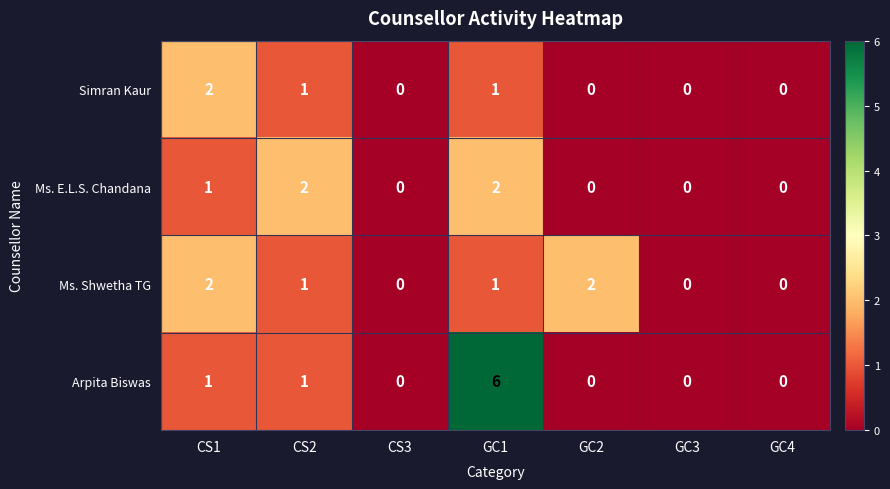

Reading right to left, list all the values displayed in this chart.

Simran Kaur: 0	0	0	1	0	1	2
Ms. E.L.S. Chandana: 0	0	0	2	0	2	1
Ms. Shwetha TG: 0	0	2	1	0	1	2
Arpita Biswas: 0	0	0	6	0	1	1